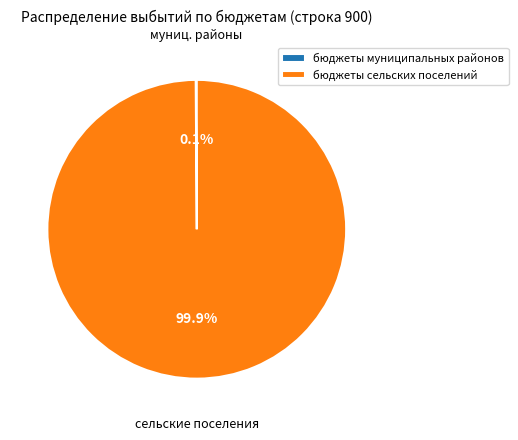

Does any single category account for the majority?

Yes